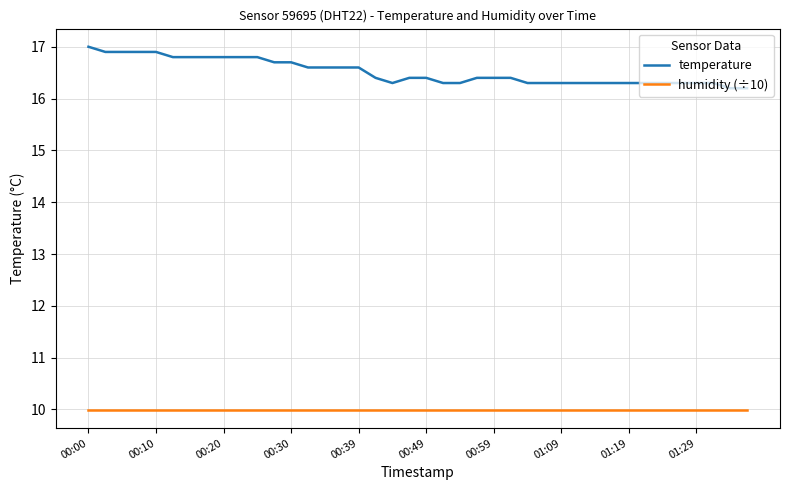

Which series has the largest total across all categories?

temperature